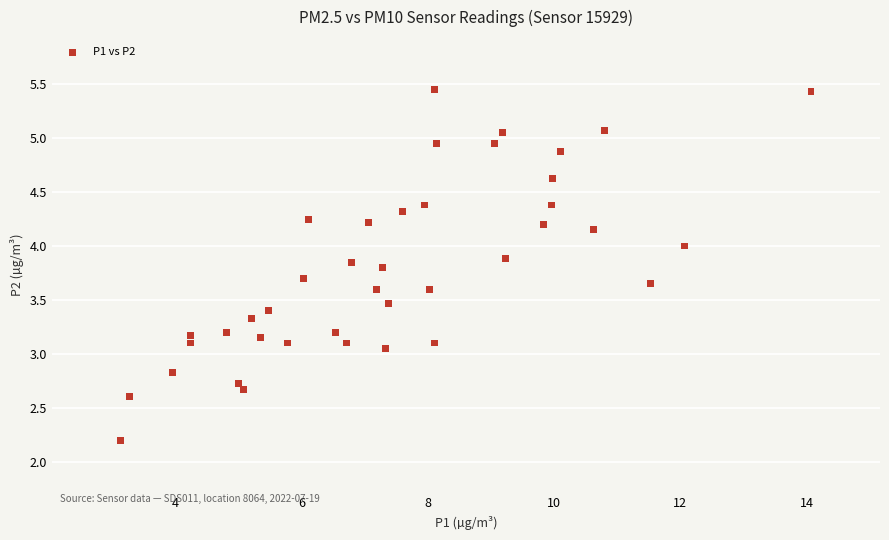

How many points are shown in the scatter plot?

40